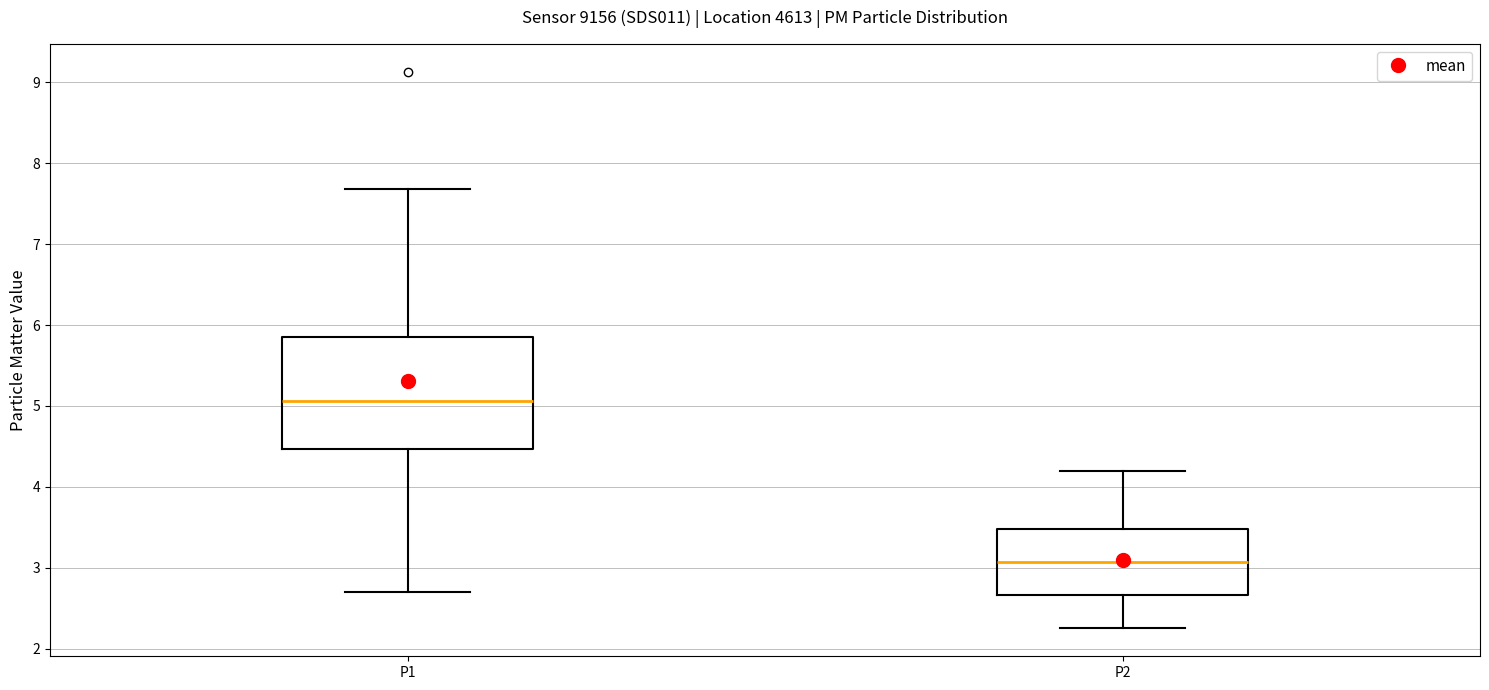

Reading left to right, read every box against the y-axis: the position of its median line, the range the box covers, and the ends of its whiskers. The values are not printed on the chart, so give them approximately, as read against the axis.

P1: median 5.1, box 4.5 to 5.8, whiskers 2.7 to 7.7
P2: median 3.1, box 2.7 to 3.5, whiskers 2.3 to 4.2